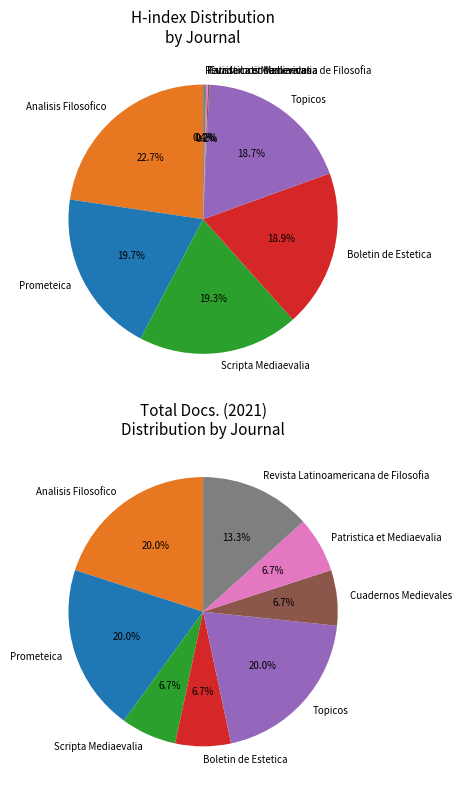

Which slice is the smallest?

Cuadernos Medievales